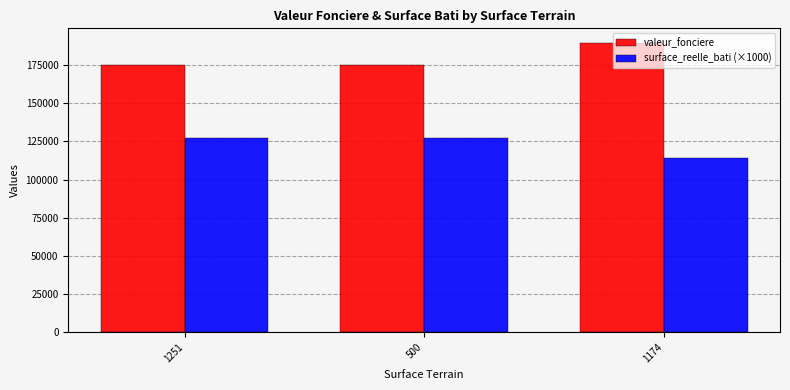

What is the minimum value shown in the chart?

114000